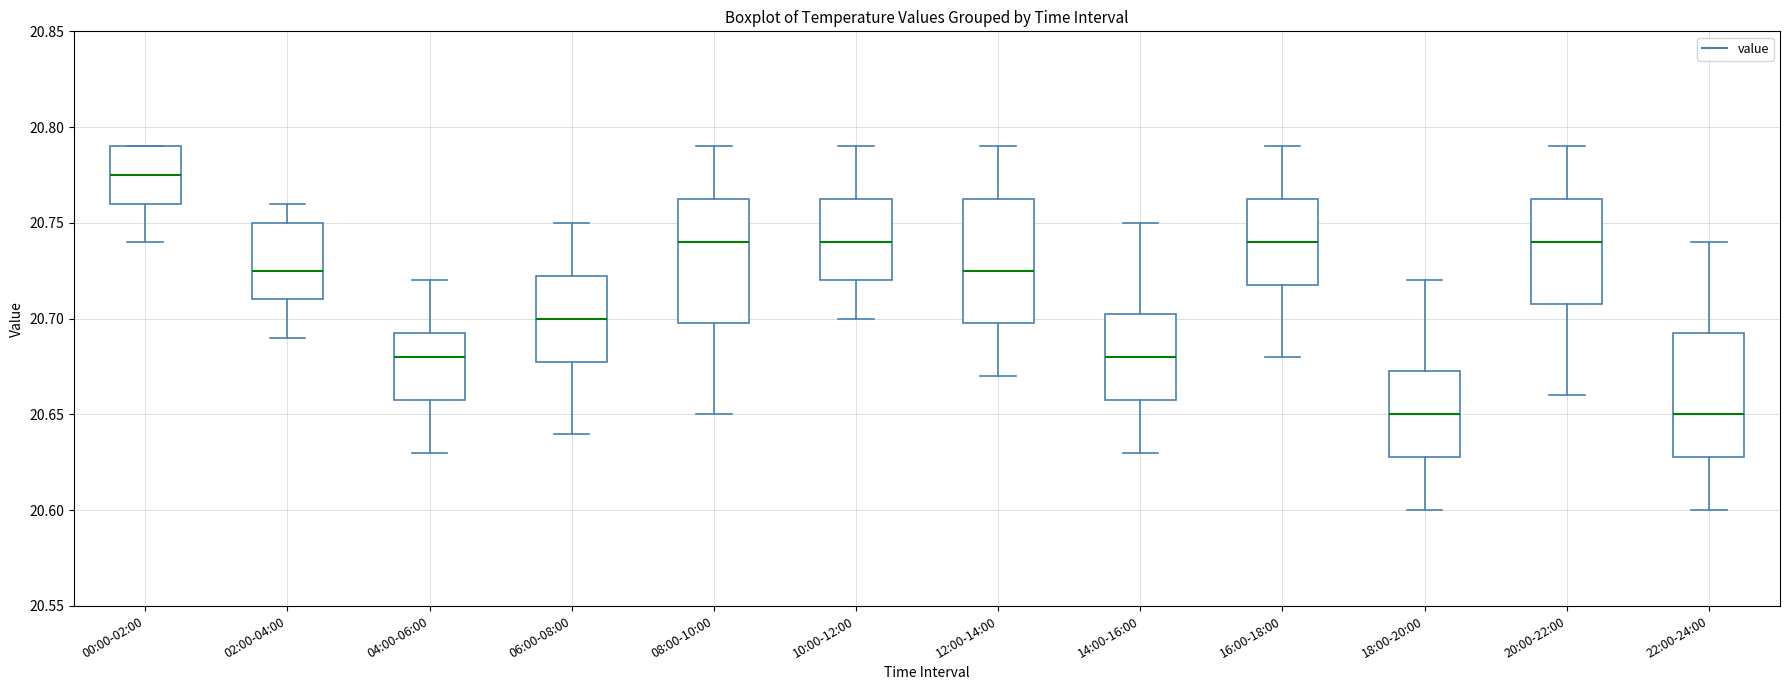

Reading left to right, read every box against the y-axis: the position of its median line, the range the box covers, and the ends of its whiskers. The values are not printed on the chart, so give them approximately, as read against the axis.

00:00-02:00: median 20.775, box 20.760 to 20.790, whiskers 20.740 to 20.790
02:00-04:00: median 20.725, box 20.710 to 20.750, whiskers 20.690 to 20.760
04:00-06:00: median 20.680, box 20.660 to 20.695, whiskers 20.630 to 20.720
06:00-08:00: median 20.700, box 20.680 to 20.725, whiskers 20.640 to 20.750
08:00-10:00: median 20.740, box 20.700 to 20.765, whiskers 20.650 to 20.790
10:00-12:00: median 20.740, box 20.720 to 20.765, whiskers 20.700 to 20.790
12:00-14:00: median 20.725, box 20.700 to 20.765, whiskers 20.670 to 20.790
14:00-16:00: median 20.680, box 20.660 to 20.705, whiskers 20.630 to 20.750
16:00-18:00: median 20.740, box 20.720 to 20.765, whiskers 20.680 to 20.790
18:00-20:00: median 20.650, box 20.630 to 20.675, whiskers 20.600 to 20.720
20:00-22:00: median 20.740, box 20.710 to 20.765, whiskers 20.660 to 20.790
22:00-24:00: median 20.650, box 20.630 to 20.695, whiskers 20.600 to 20.740